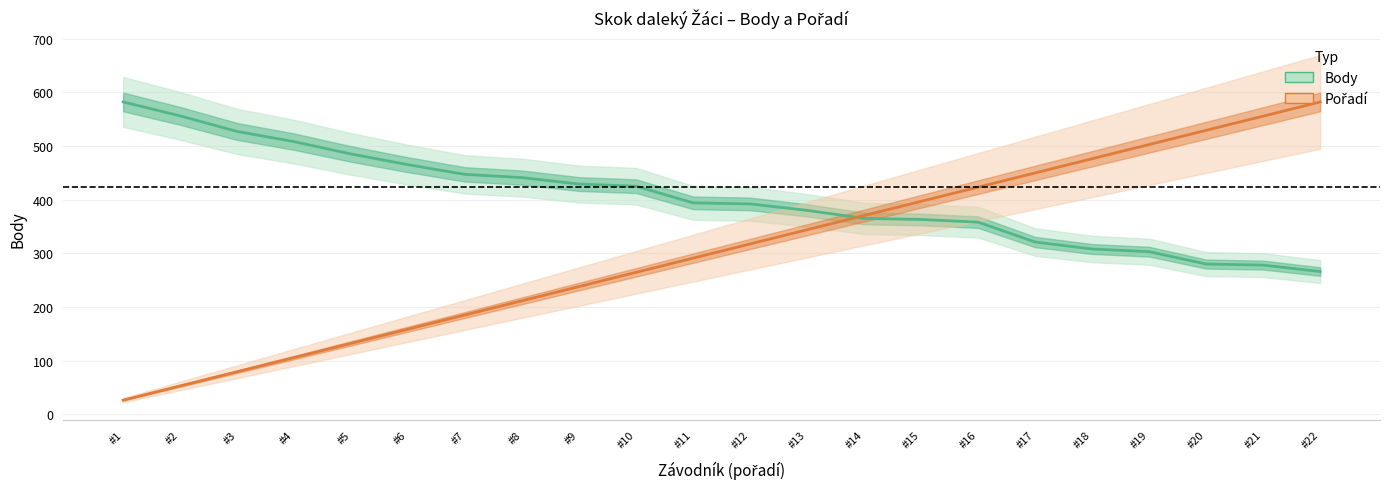

Which series ends up on top after the final intersection of Body and Pořadí (scaled)?

Pořadí (scaled)